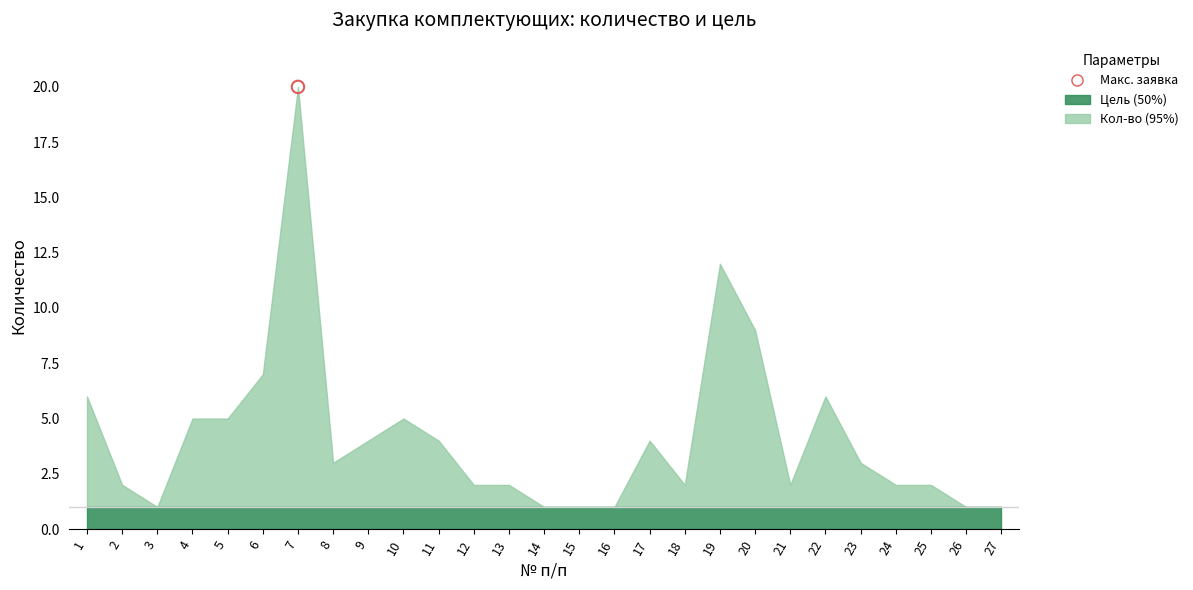

At how many categories does at least one series exceed 10?

2